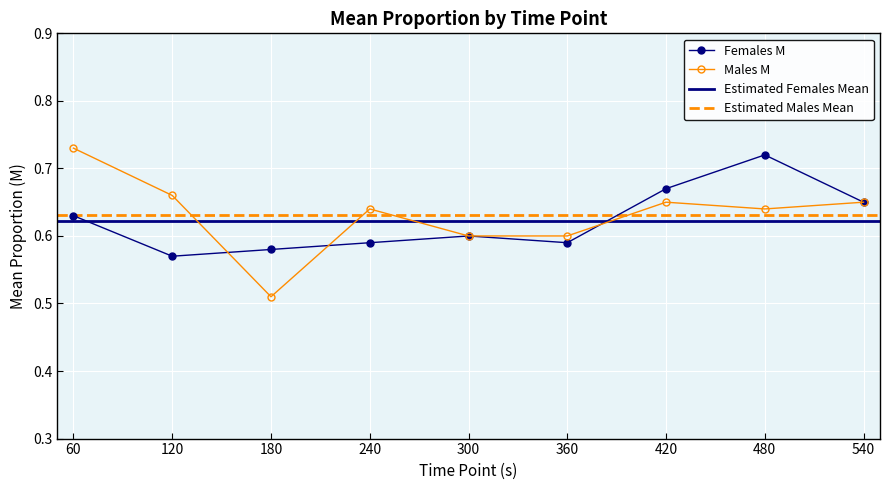

Which series has the largest total across all categories?

Males M